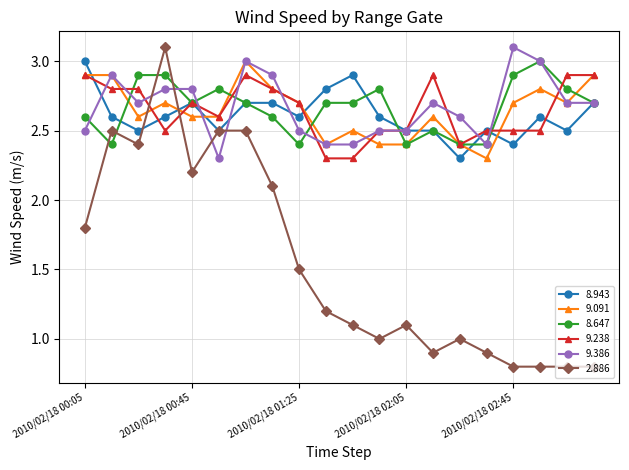

What is the lowest value of the 8.943 series?

2.3